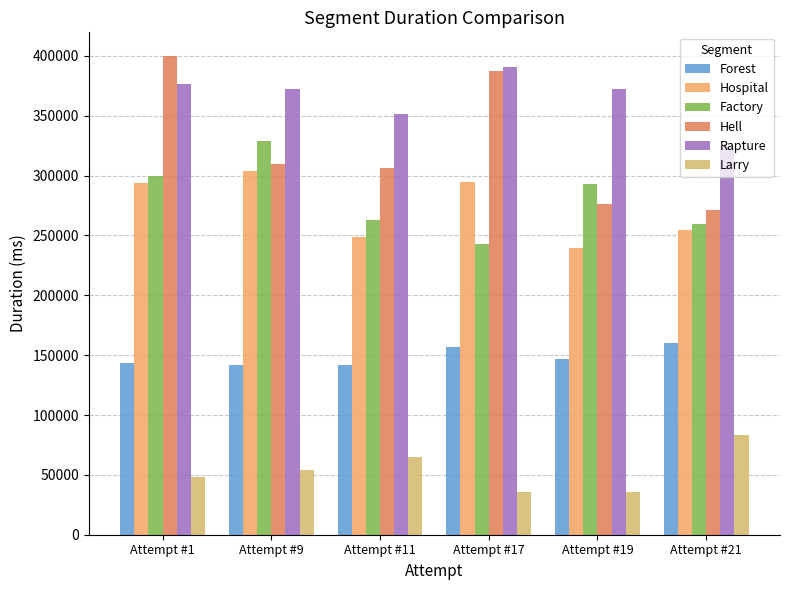

Does the chart contain stacked bars?

No